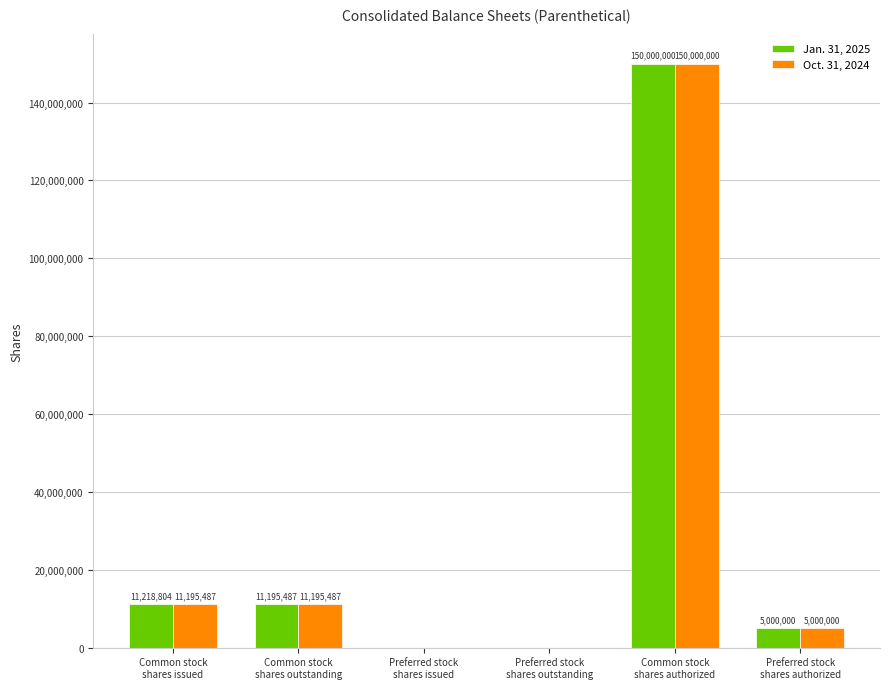

What value does the Oct. 31, 2024 series have at Common stock
shares outstanding, to the nearest 100?

11195500